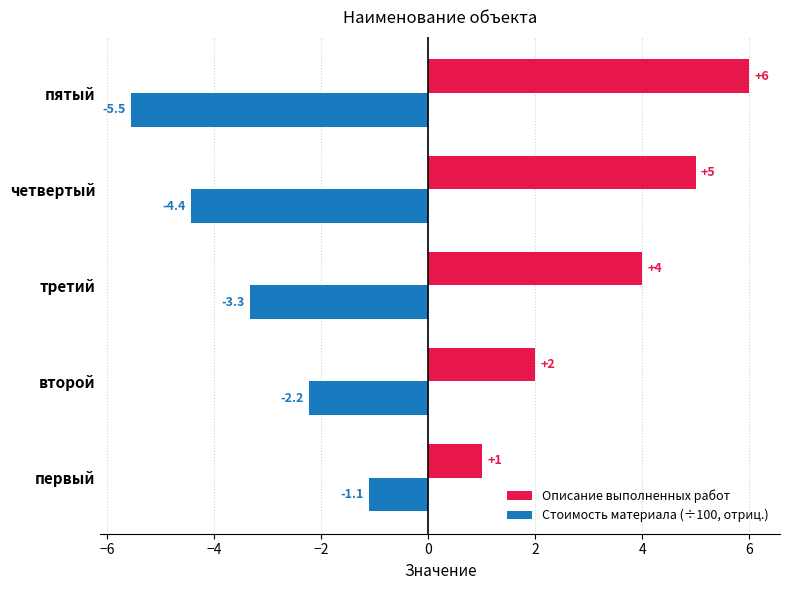

What is the maximum value for Стоимость материала (÷100, отриц.)?

-1.1